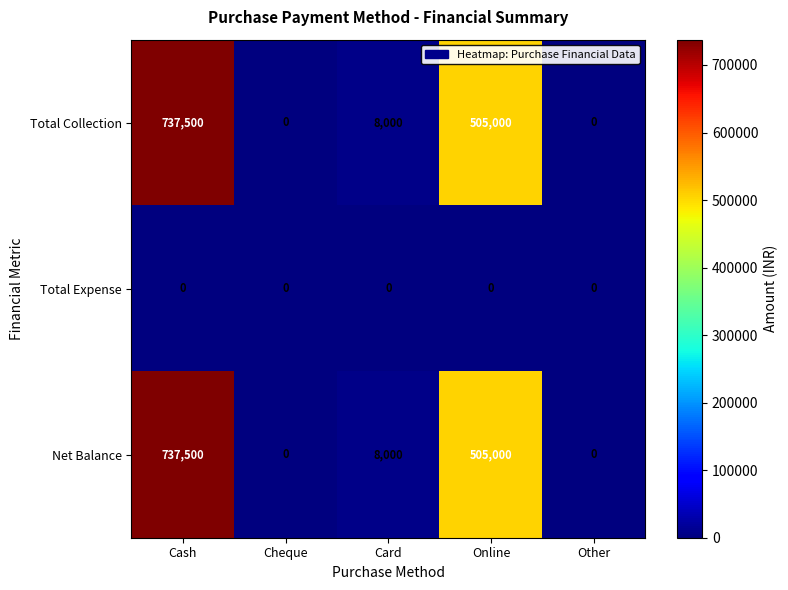

At which label is Net Balance closest to 368750?

Online